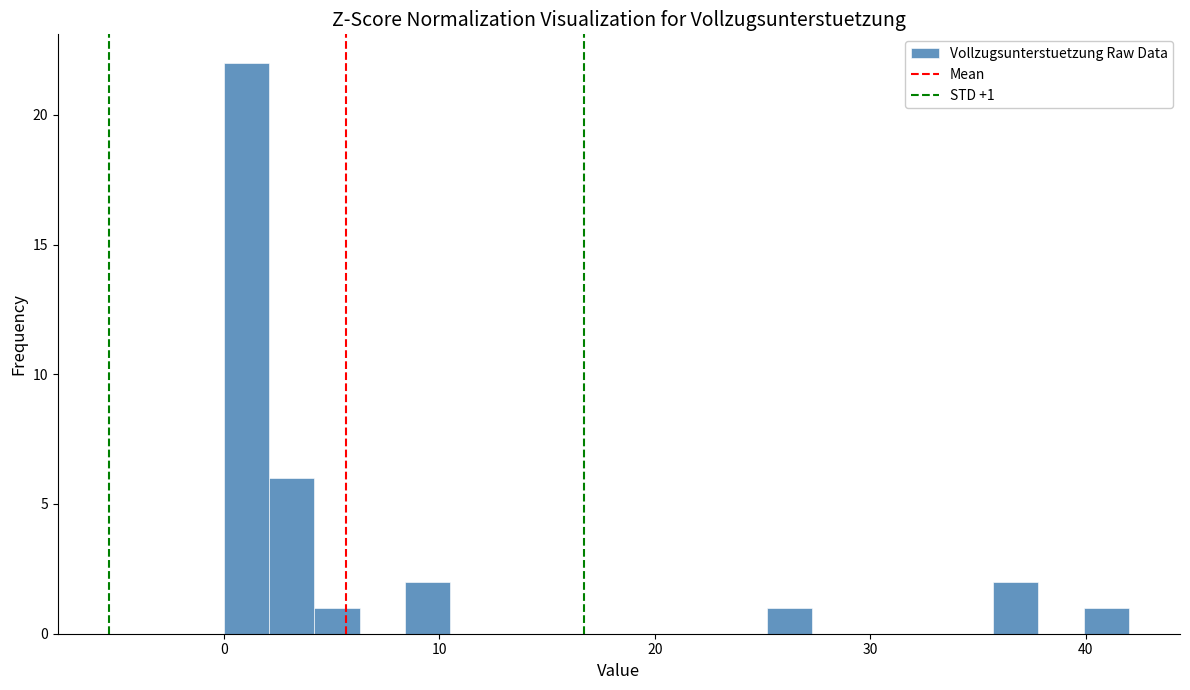

Read against the x-axis, roughly where is the centre of the tallest bar?

1